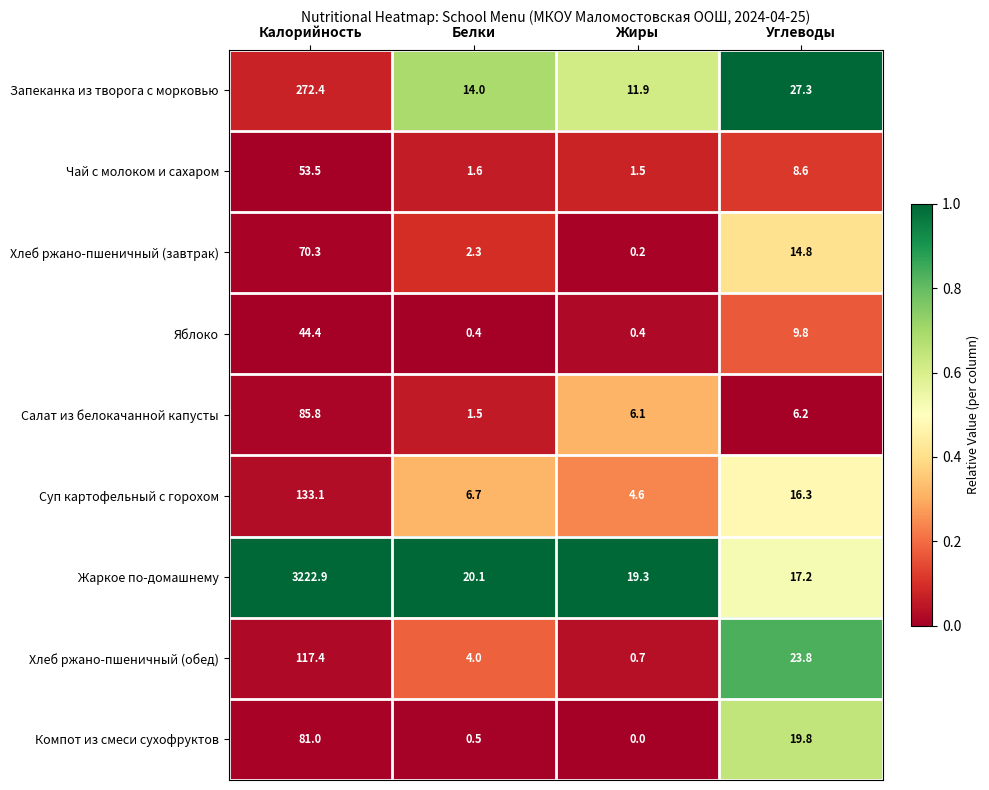

At how many categories does at least one series exceed 0?

4